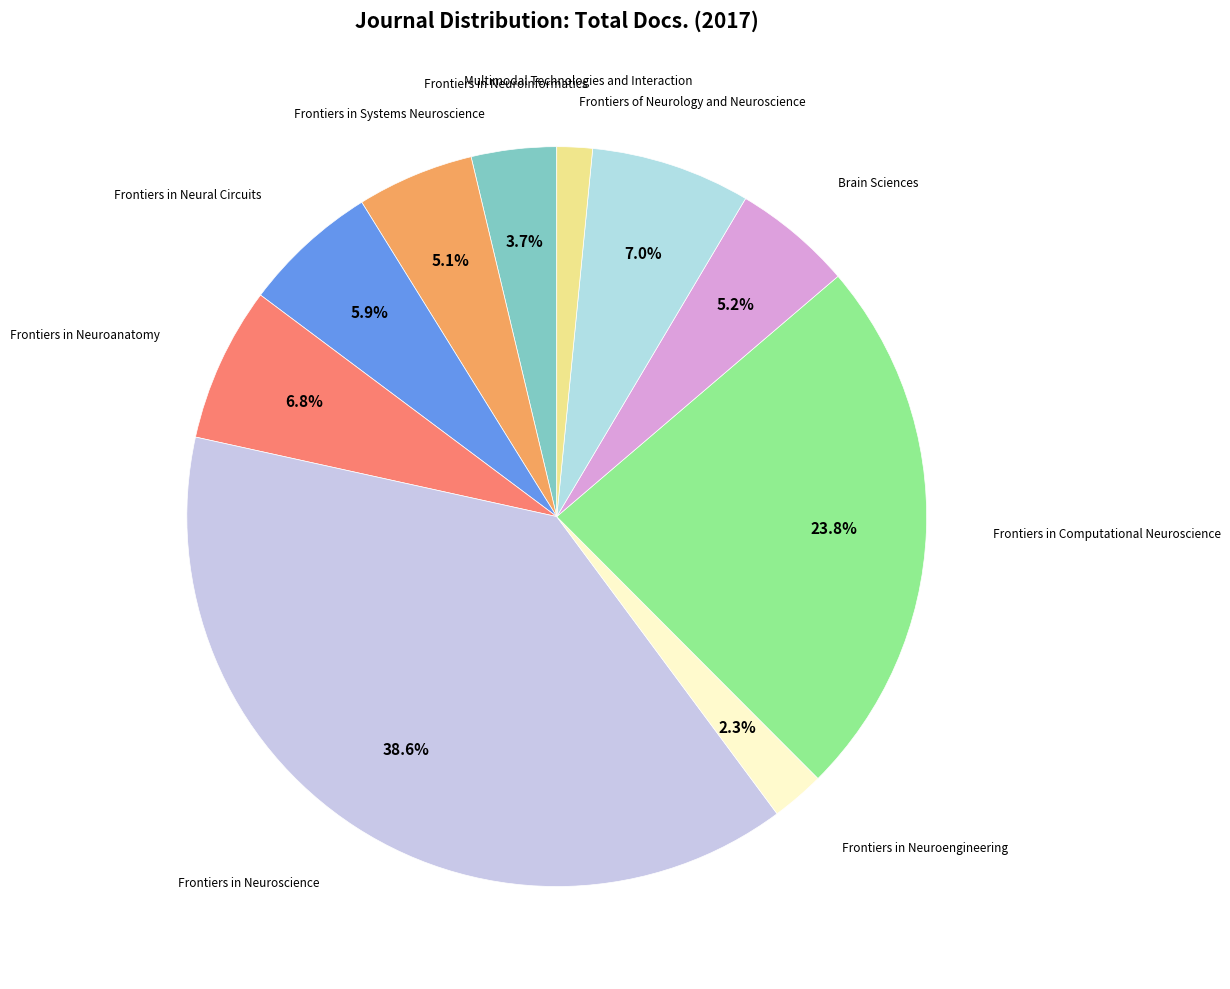

True or false: Frontiers in Neuroengineering accounts for 2% of the total.

True